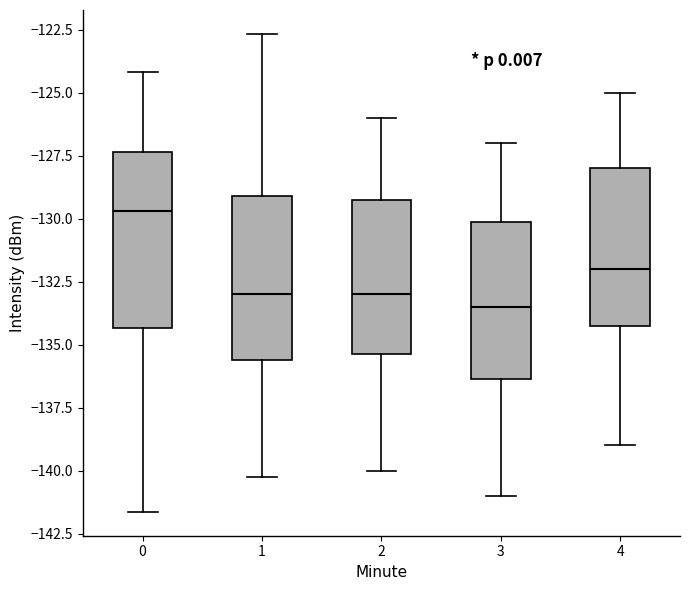

Where does the lower whisker of the box at x = 3 end on the y-axis? The values are not printed on the chart, so give them approximately, as read against the axis.

-141.0